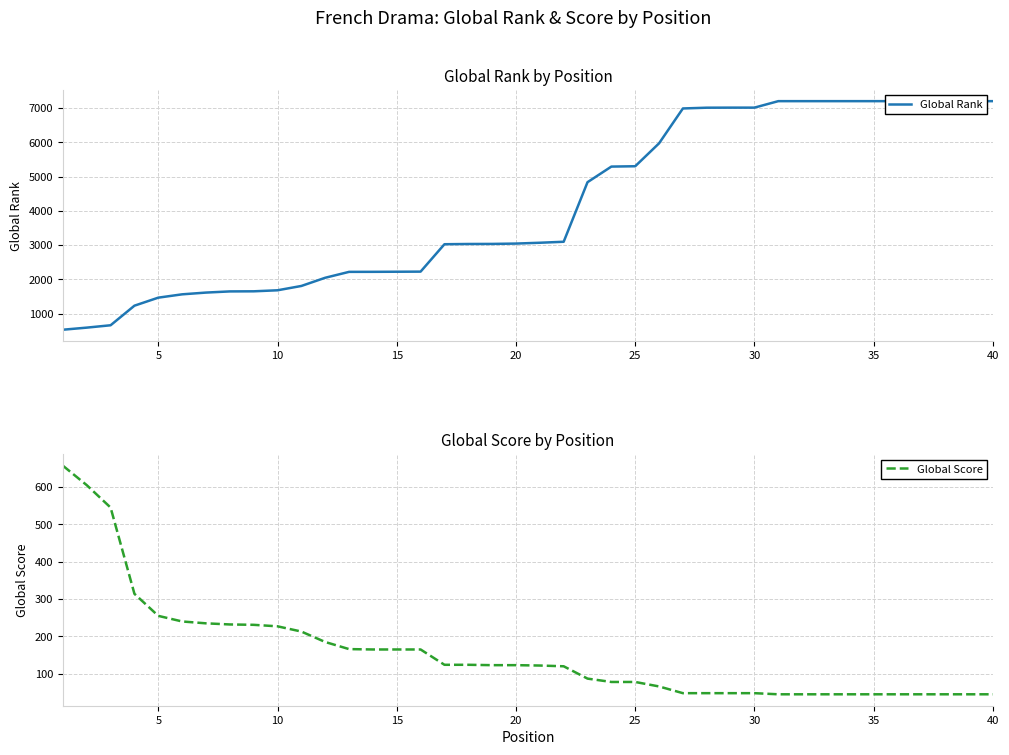

Is it true that Global Score equals 165 at 15?

True